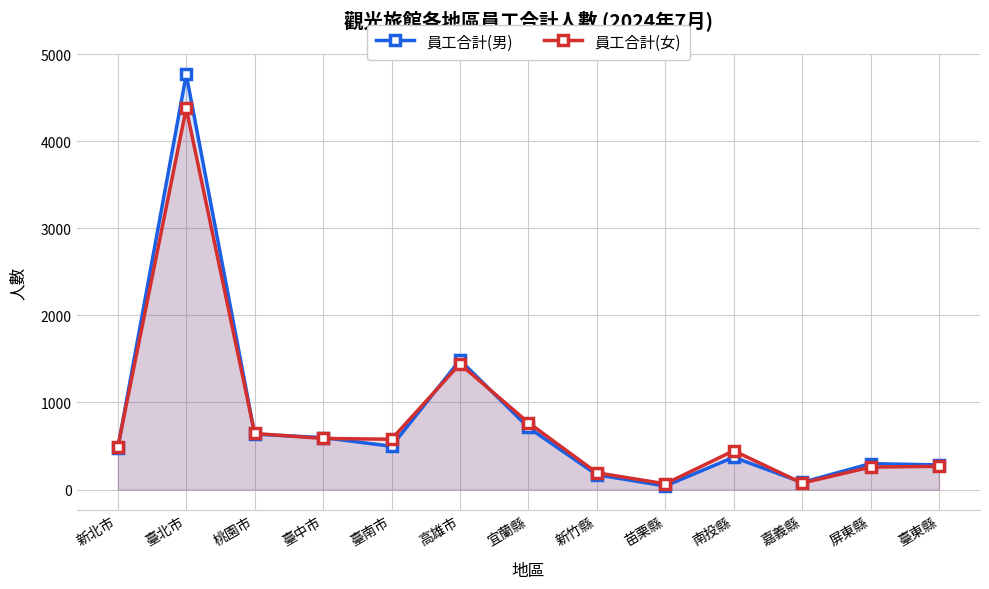

Read the 員工合計(女) value at 南投縣.

446